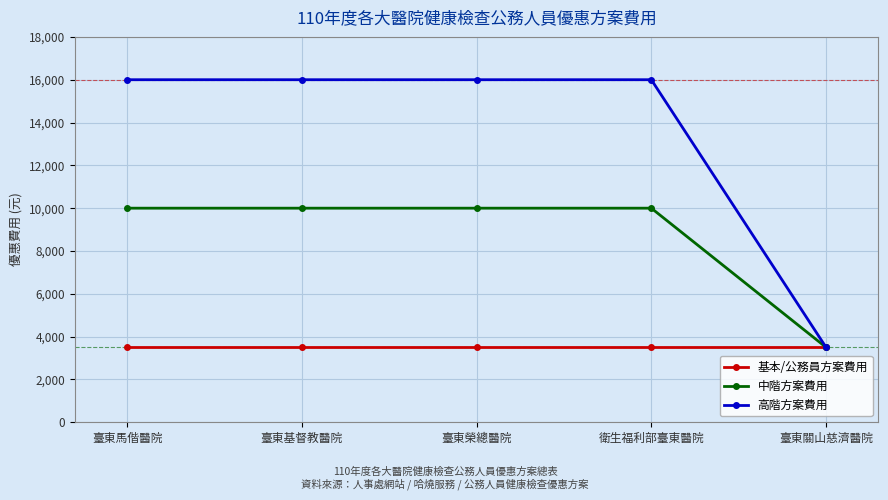

Reading right to left, list all the values displayed in this chart.

基本/公務員方案費用: 3500	3500	3500	3500	3500
中階方案費用: 3500	10000	10000	10000	10000
高階方案費用: 3500	16000	16000	16000	16000